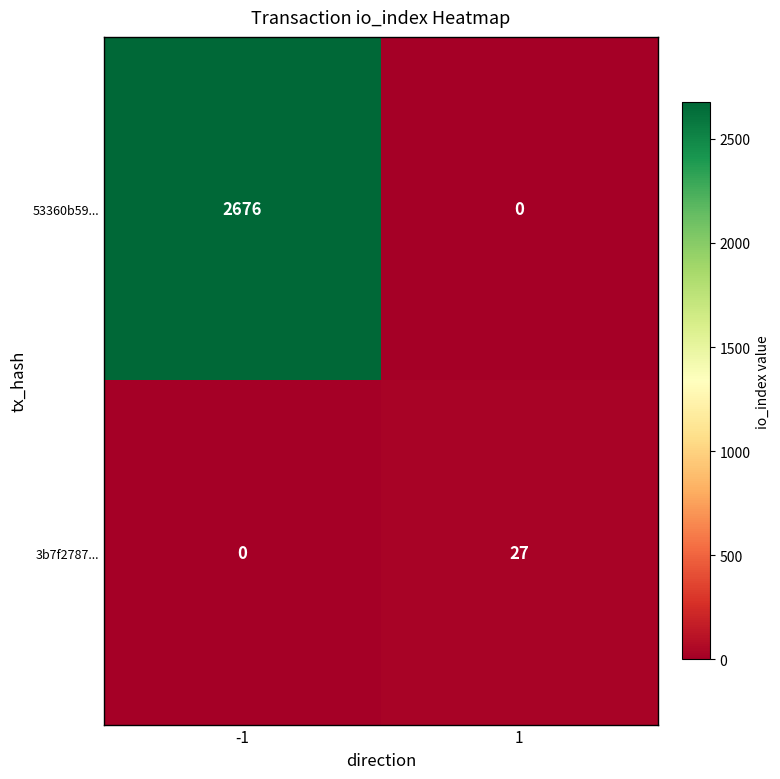

What is the total value across all series at 1?

27